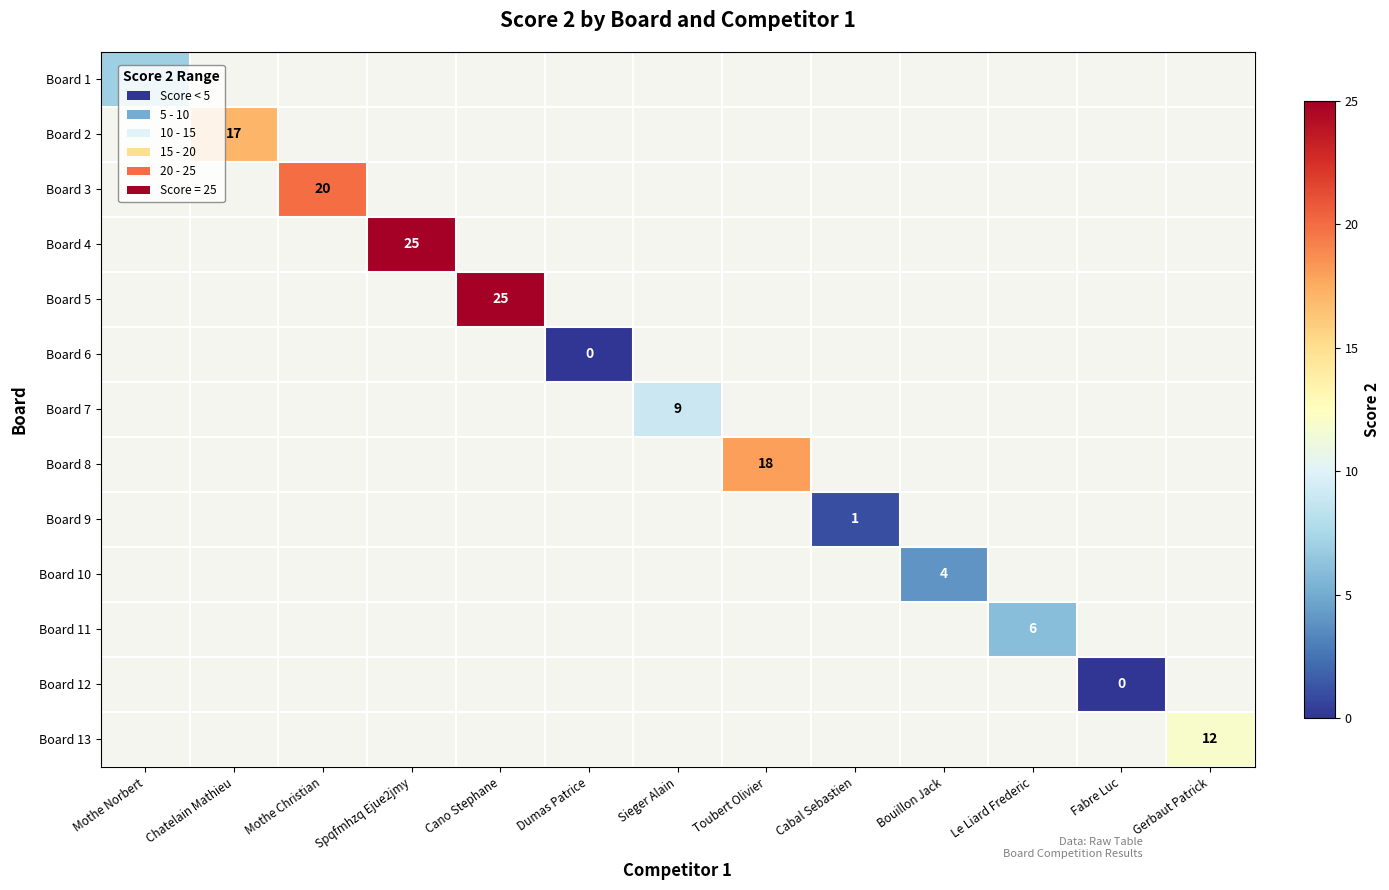

Between Bouillon Jack and Chatelain Mathieu, which is larger?

Chatelain Mathieu